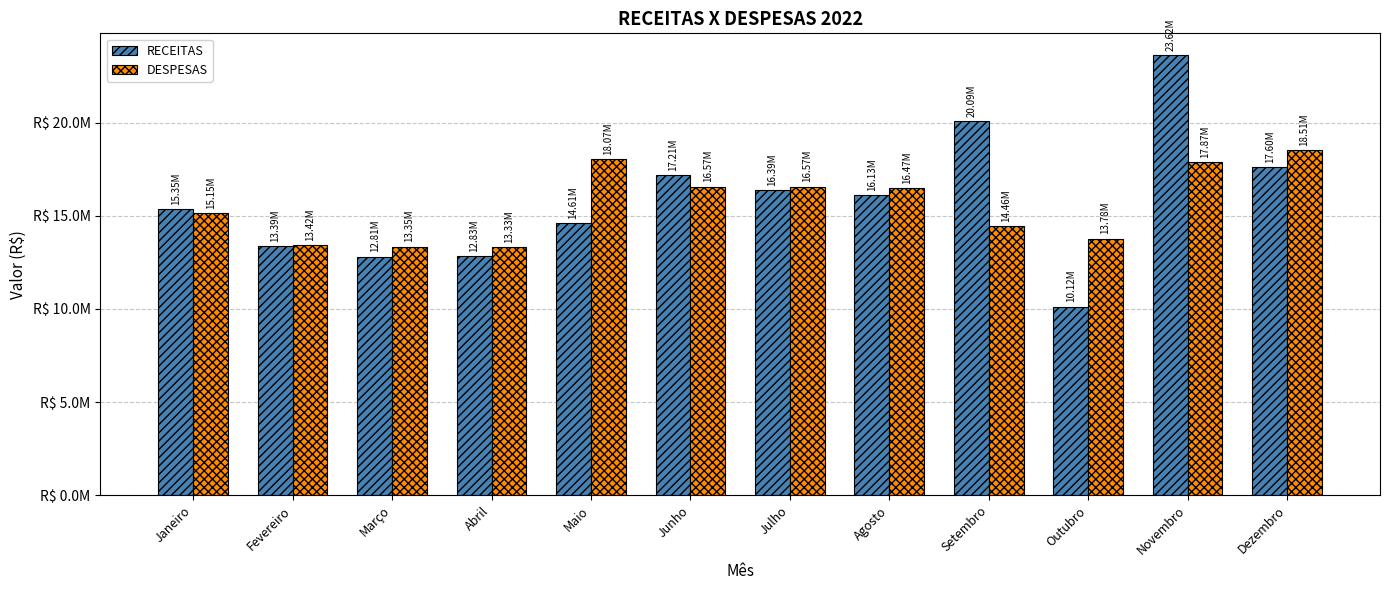

Reading left to right, list all the values displayed in this chart.

RECEITAS: Janeiro=15351880.8	Fevereiro=13385303.6	Março=12811035.9	Abril=12833151.0	Maio=14607880.7	Junho=17206666.7	Julho=16394842.9	Agosto=16129693.7	Setembro=20091520.9	Outubro=10124270.3	Novembro=23617342.4	Dezembro=17597750.2
DESPESAS: Janeiro=15147305.4	Fevereiro=13418546.8	Março=13346082.3	Abril=13325330.3	Maio=18066734.9	Junho=16571821.6	Julho=16572806.1	Agosto=16470631.3	Setembro=14463943.6	Outubro=13777327.8	Novembro=17874604.6	Dezembro=18514220.3